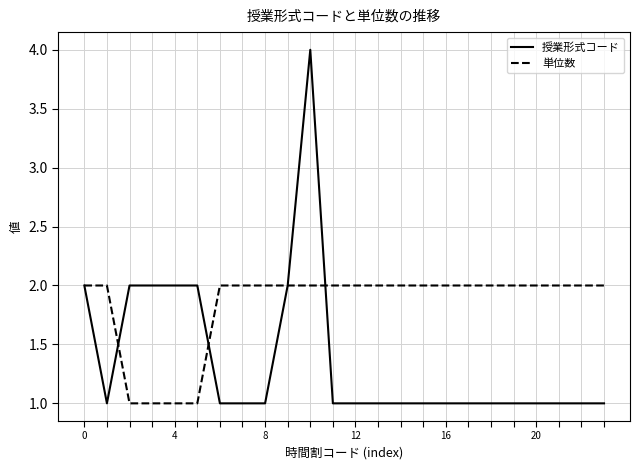

Rank the series by their average value, from lowest to highest.

授業形式コード, 単位数